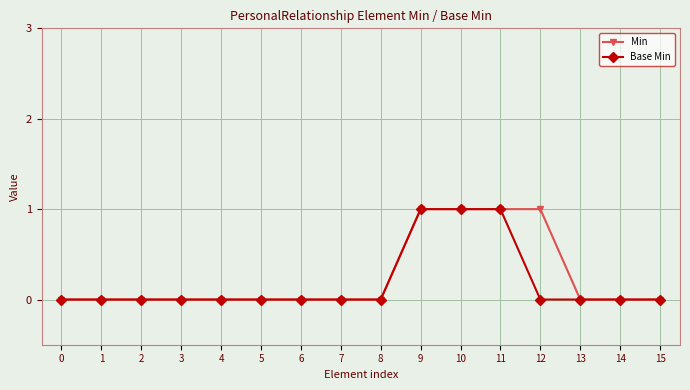

What is the value of the Min point at the 13th from the left?

1